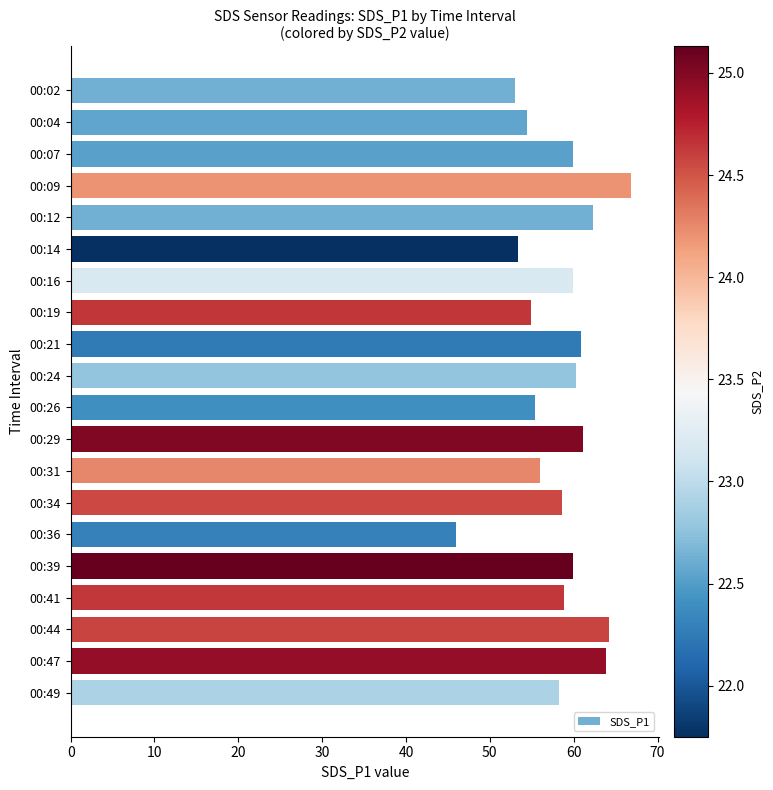

Does the chart contain any negative values?

No